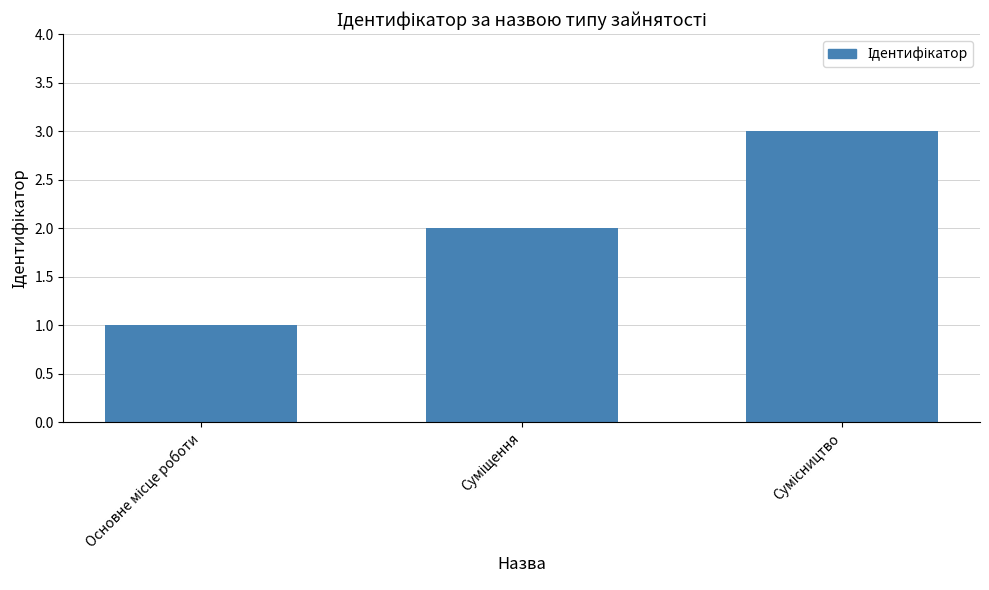

How many categories are shown in the chart?

3